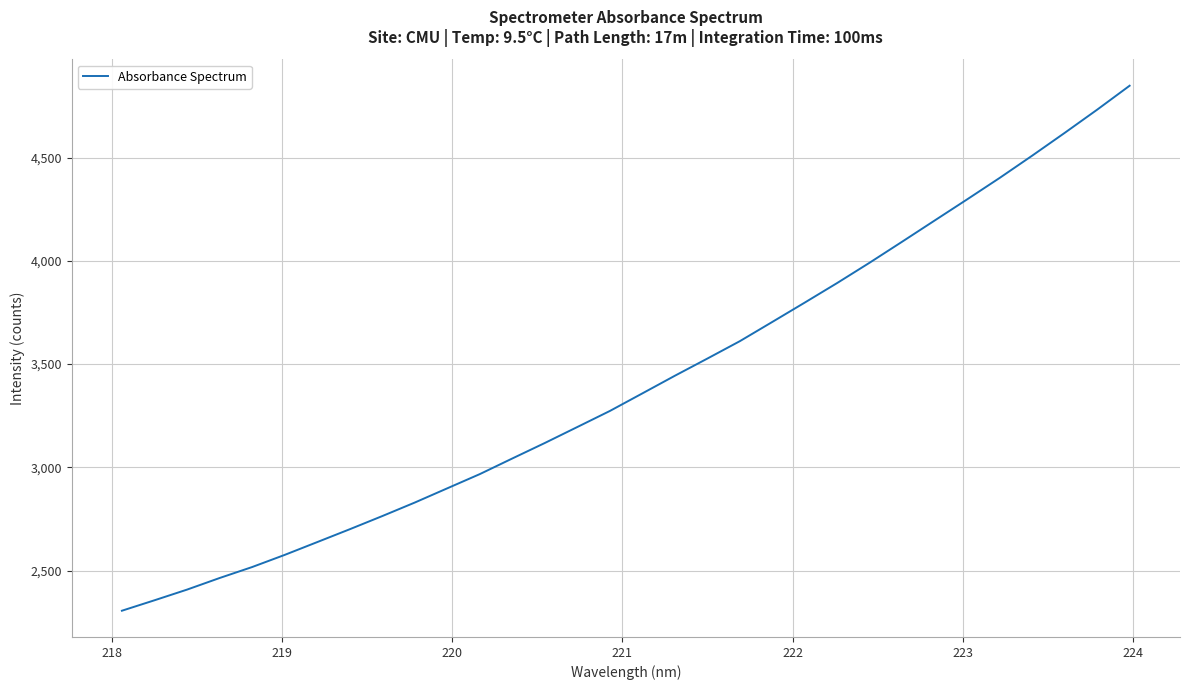

What is the difference between the maximum and minimum values?

2543.2